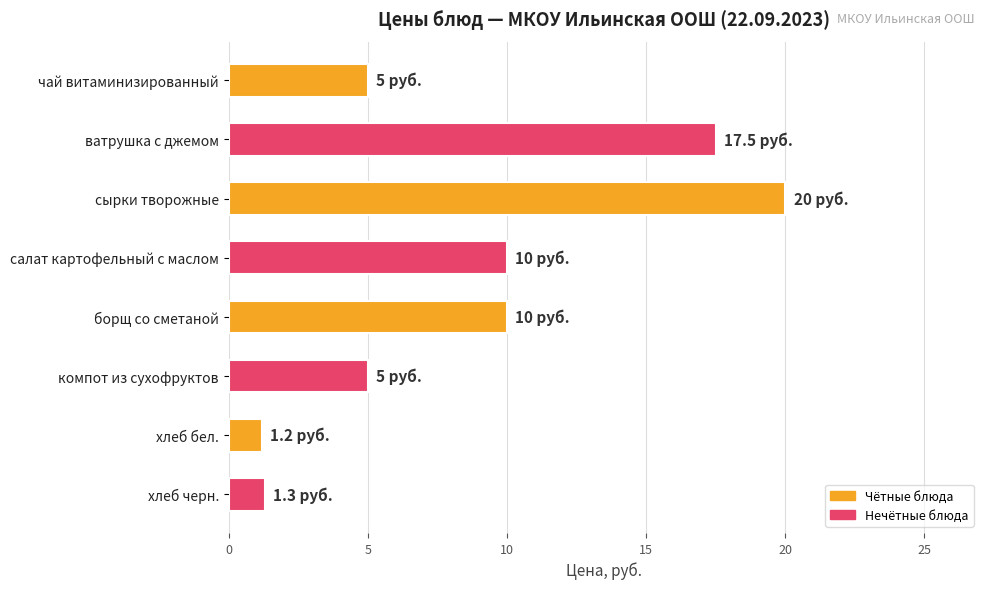

The chart shows a value of 2.3 at хлеб черн.. True or false?

False